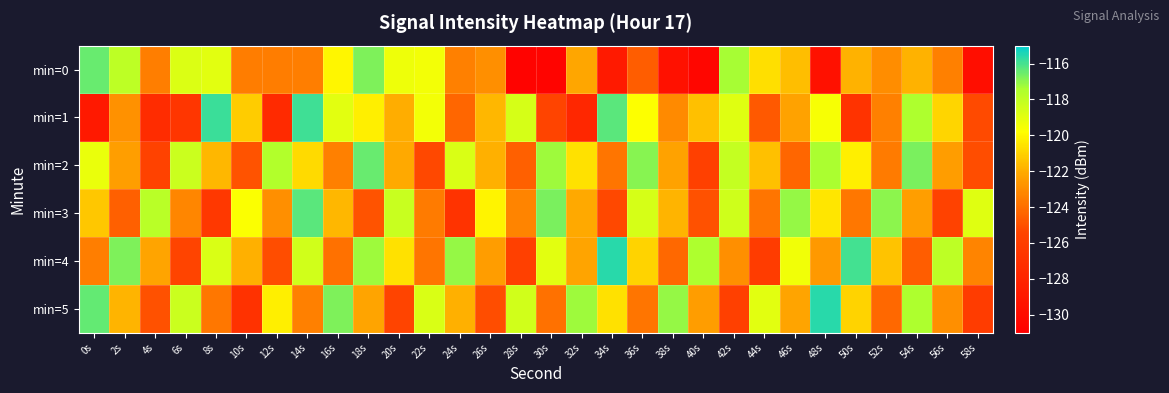

Which series changed the most between 18s and 34s?

min=0